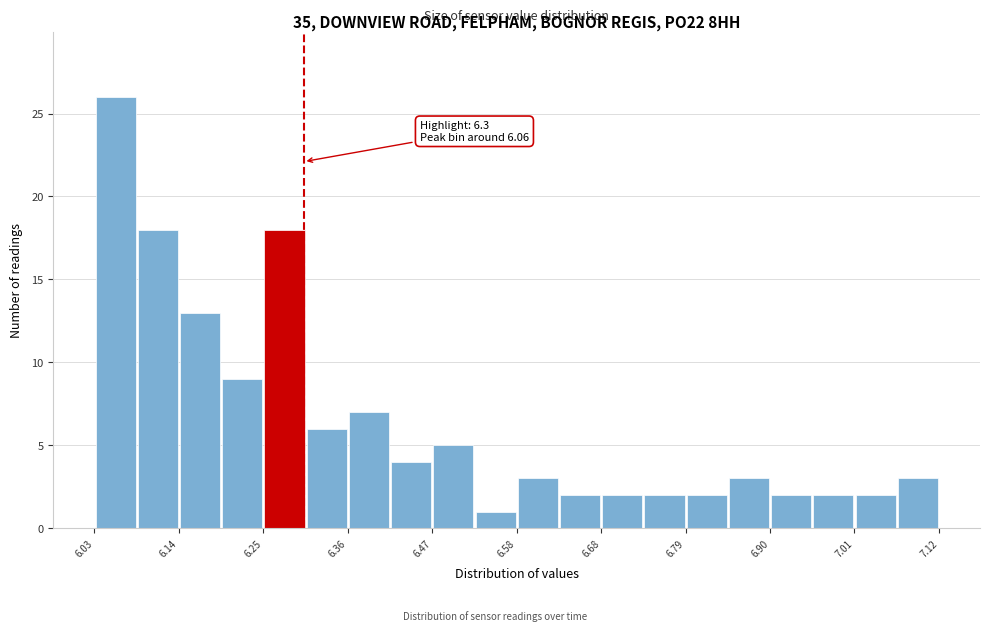

Read against the x-axis, roughly where is the centre of the tallest bar?

6.06